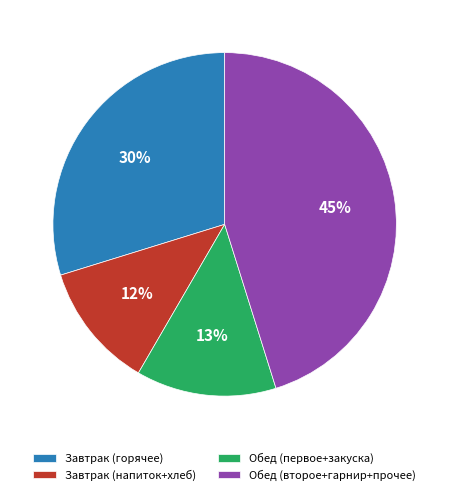

How many segments does this pie chart have?

4